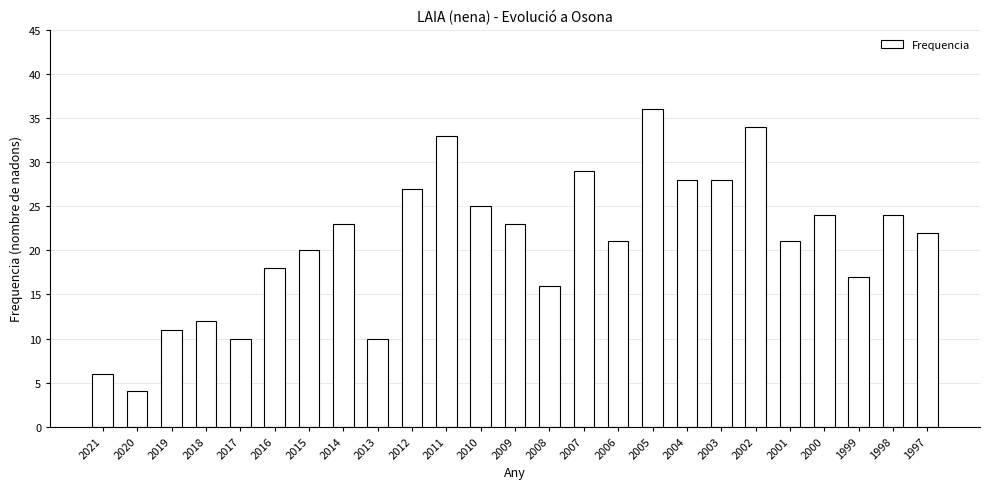

Which label corresponds to the smallest value in the chart?

2020